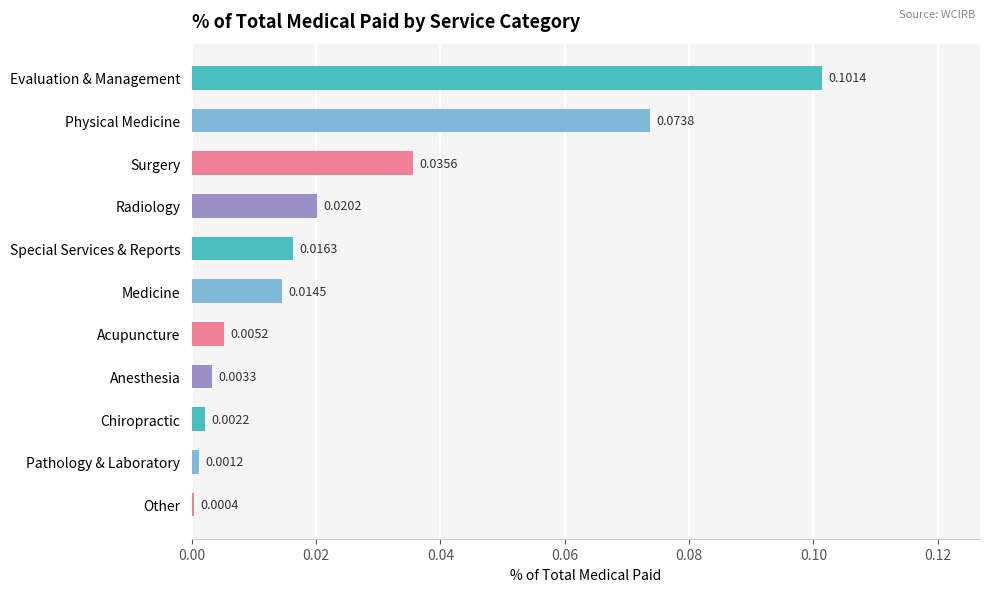

What is the label of the 6th bar from the top?

Medicine